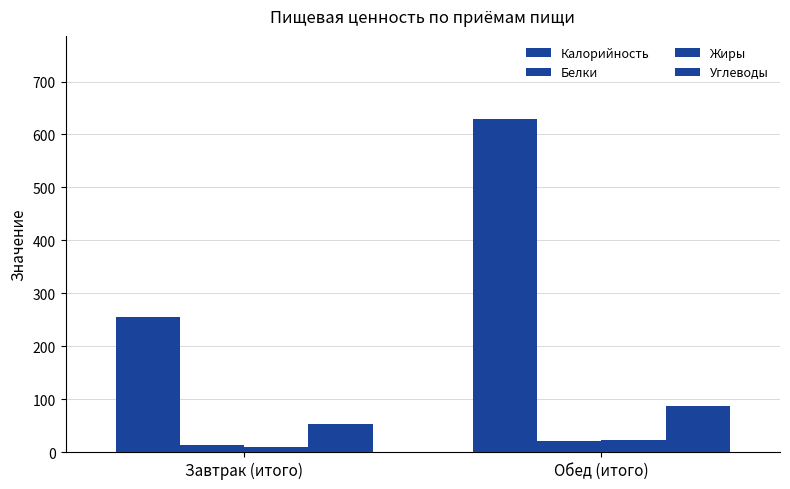

Which series changed the most between Завтрак (итого) and Обед (итого)?

Калорийность